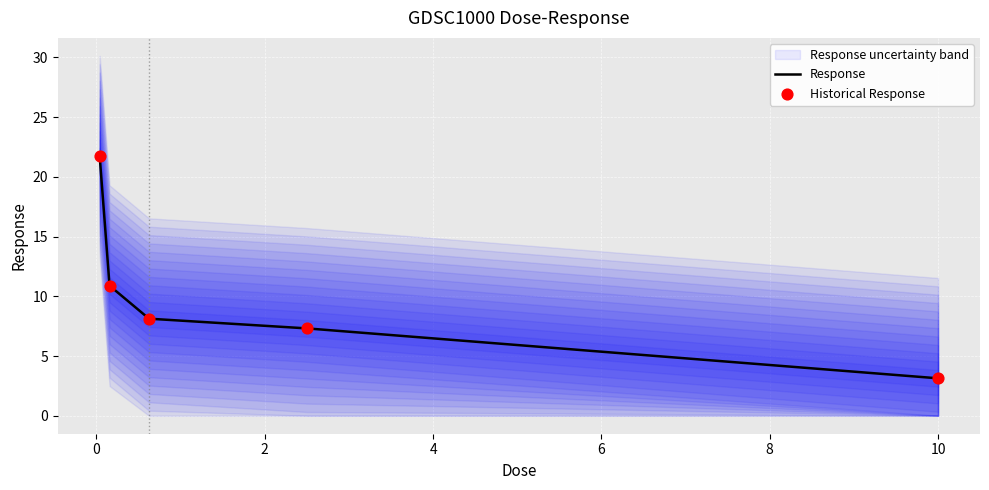

What is the maximum value for Response?

21.7